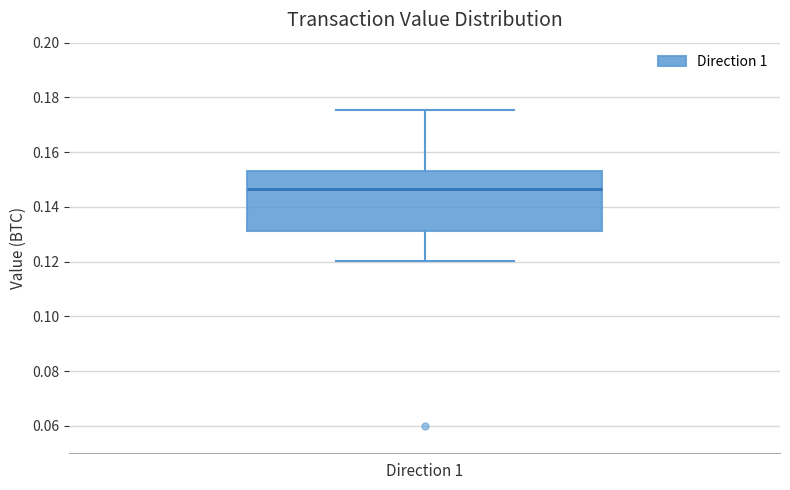

Transcribe this box plot: give where the median line is, the range the box spans, and where the two whiskers end, as read against the y-axis. The values are not printed on the chart, so give them approximately, as read against the axis.

median 0.146, box 0.132 to 0.154, whiskers 0.120 to 0.176